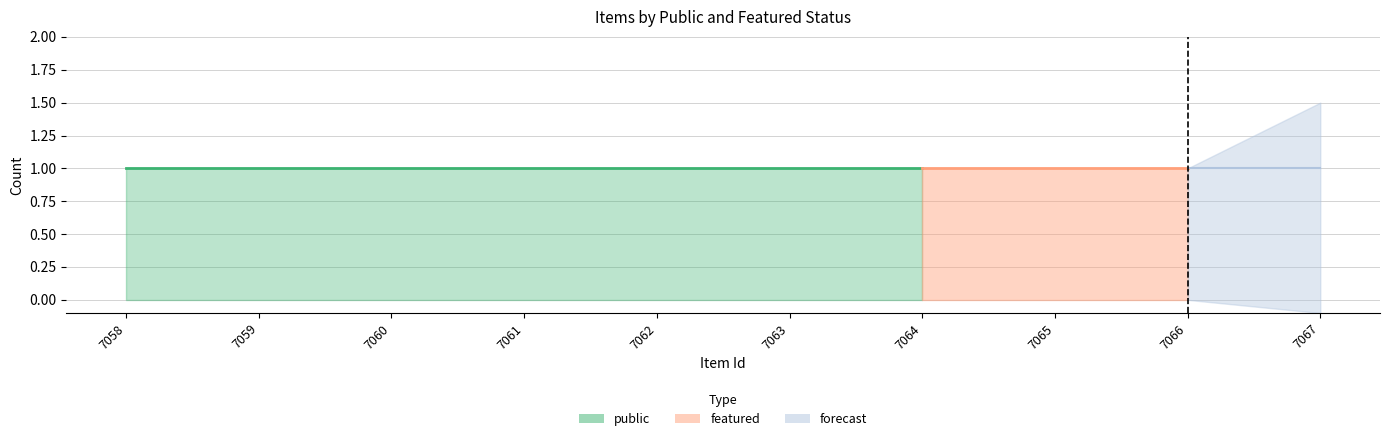

Where is public nearest to the value 1?

7058